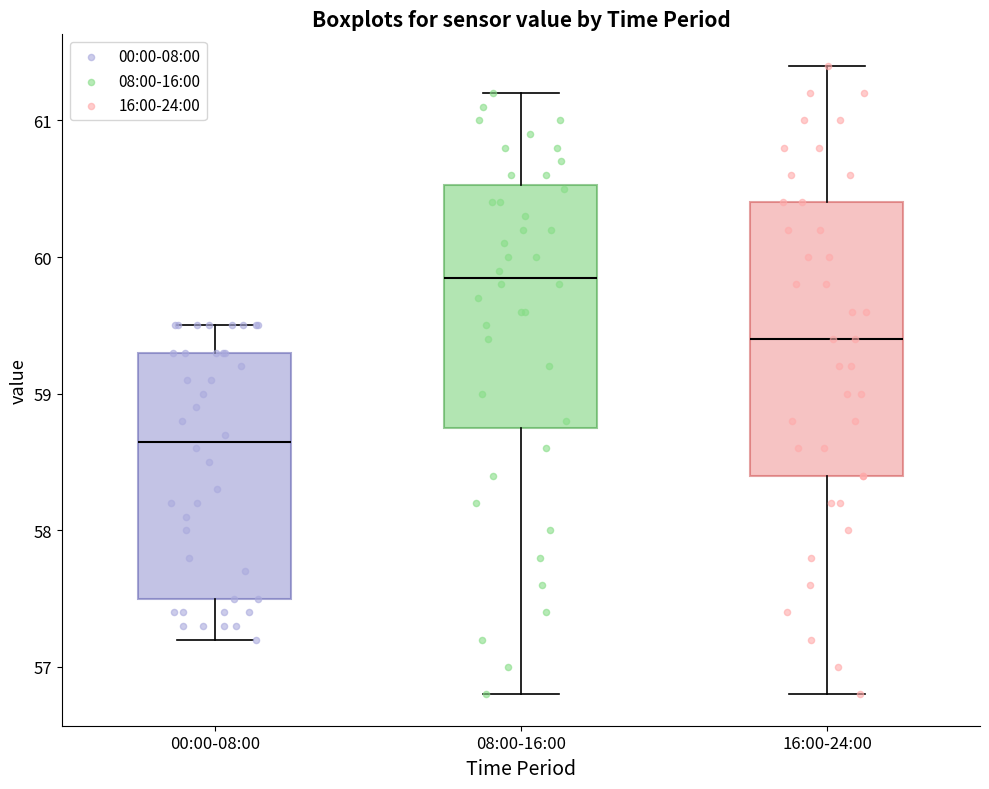

Which box has the highest median line?

08:00-16:00